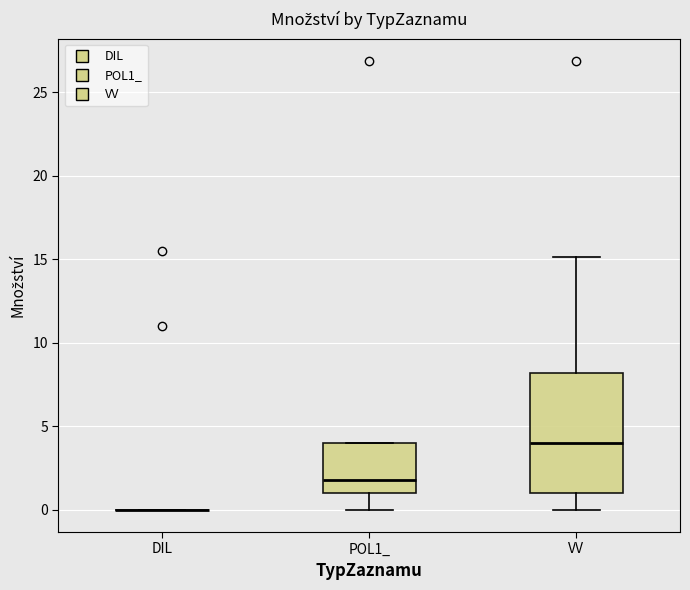

Comparing the boxes themselves (not the whiskers), which one is the tallest?

VV